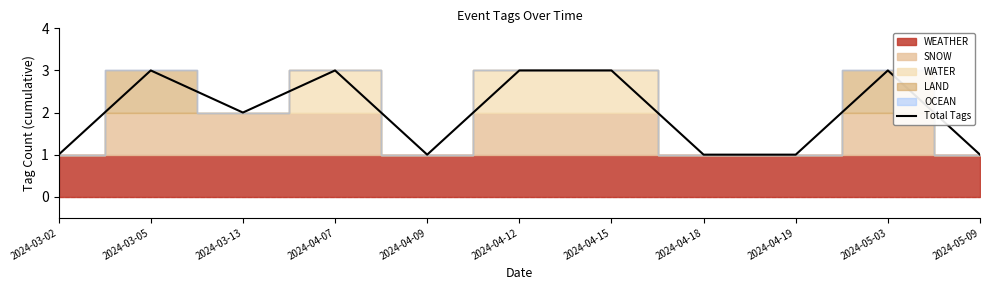

What is the value of the 4th point from the left?

3